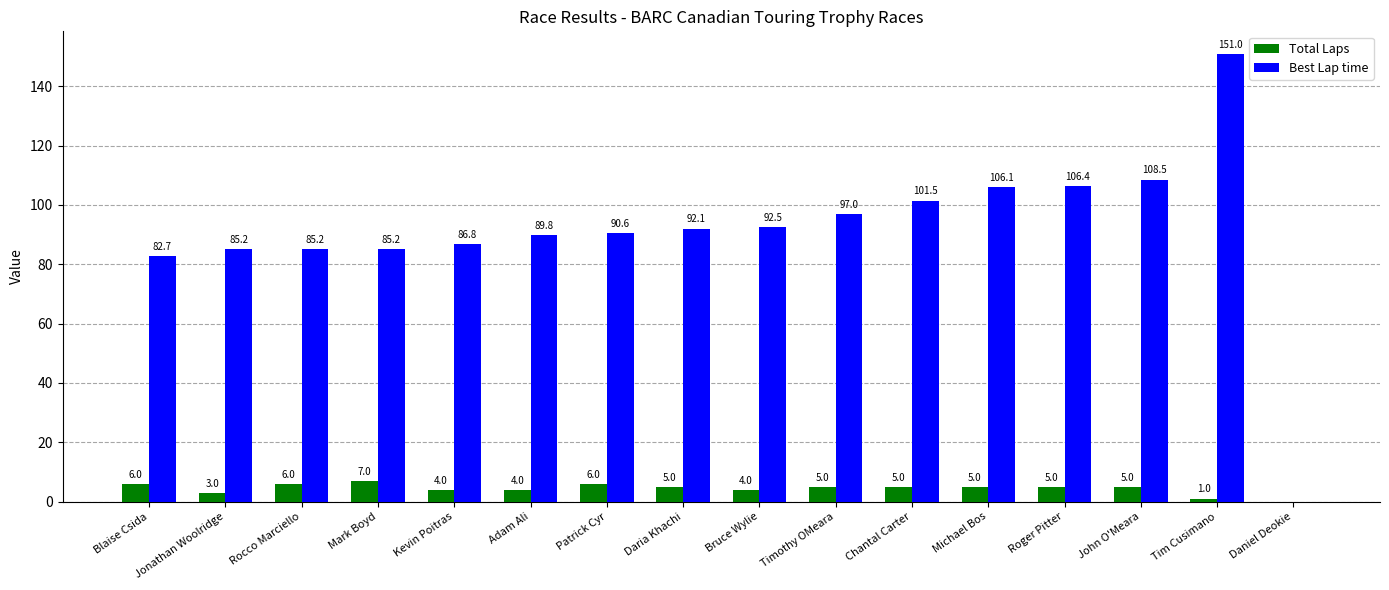

At which category is the sum across all series the highest?

Tim Cusimano